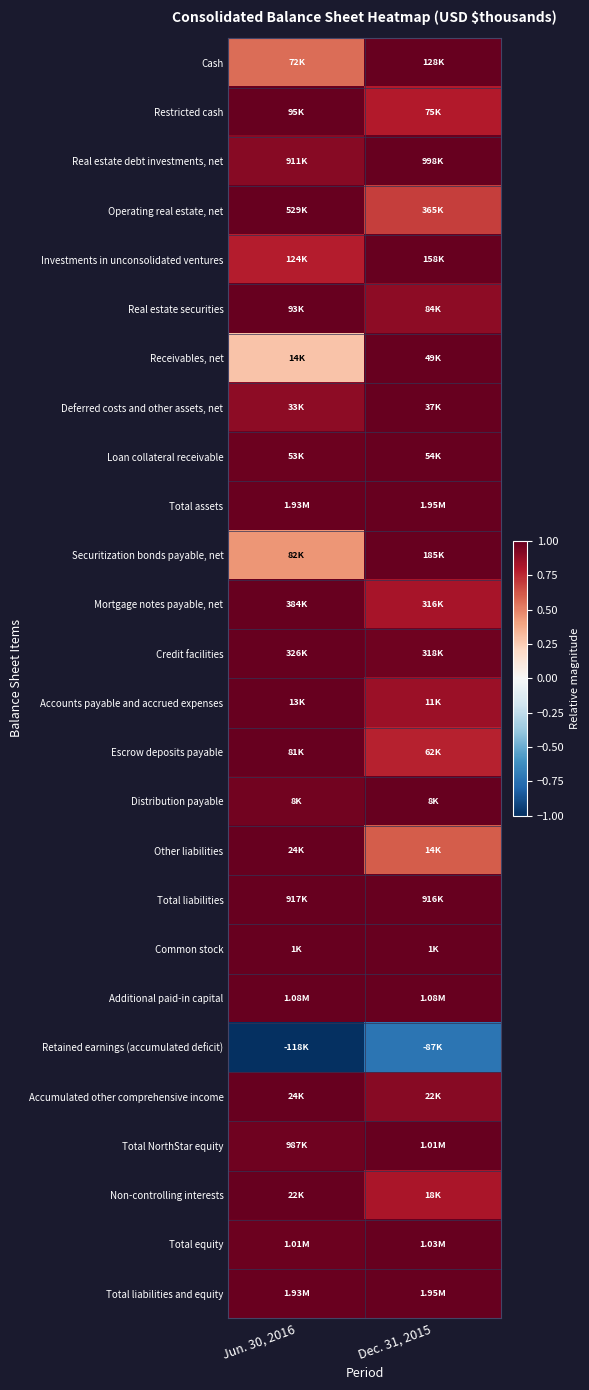

Reading left to right, transcribe all the data shown in this chart.

Cash: Jun. 30, 2016=0.6	Dec. 31, 2015=1.0
Restricted cash: Jun. 30, 2016=1.0	Dec. 31, 2015=0.8
Real estate debt investments, net: Jun. 30, 2016=0.9	Dec. 31, 2015=1.0
Operating real estate, net: Jun. 30, 2016=1.0	Dec. 31, 2015=0.7
Investments in unconsolidated ventures: Jun. 30, 2016=0.8	Dec. 31, 2015=1.0
Real estate securities: Jun. 30, 2016=1.0	Dec. 31, 2015=0.9
Receivables, net: Jun. 30, 2016=0.3	Dec. 31, 2015=1.0
Deferred costs and other assets, net: Jun. 30, 2016=0.9	Dec. 31, 2015=1.0
Loan collateral receivable: Jun. 30, 2016=1.0	Dec. 31, 2015=1.0
Total assets: Jun. 30, 2016=1.0	Dec. 31, 2015=1.0
Securitization bonds payable, net: Jun. 30, 2016=0.4	Dec. 31, 2015=1.0
Mortgage notes payable, net: Jun. 30, 2016=1.0	Dec. 31, 2015=0.8
Credit facilities: Jun. 30, 2016=1.0	Dec. 31, 2015=1.0
Accounts payable and accrued expenses: Jun. 30, 2016=1.0	Dec. 31, 2015=0.9
Escrow deposits payable: Jun. 30, 2016=1.0	Dec. 31, 2015=0.8
Distribution payable: Jun. 30, 2016=1.0	Dec. 31, 2015=1.0
Other liabilities: Jun. 30, 2016=1.0	Dec. 31, 2015=0.6
Total liabilities: Jun. 30, 2016=1.0	Dec. 31, 2015=1.0
Common stock: Jun. 30, 2016=1.0	Dec. 31, 2015=1.0
Additional paid-in capital: Jun. 30, 2016=1.0	Dec. 31, 2015=1.0
Retained earnings (accumulated deficit): Jun. 30, 2016=-1.0	Dec. 31, 2015=-0.7
Accumulated other comprehensive income: Jun. 30, 2016=1.0	Dec. 31, 2015=0.9
Total NorthStar equity: Jun. 30, 2016=1.0	Dec. 31, 2015=1.0
Non-controlling interests: Jun. 30, 2016=1.0	Dec. 31, 2015=0.8
Total equity: Jun. 30, 2016=1.0	Dec. 31, 2015=1.0
Total liabilities and equity: Jun. 30, 2016=1.0	Dec. 31, 2015=1.0